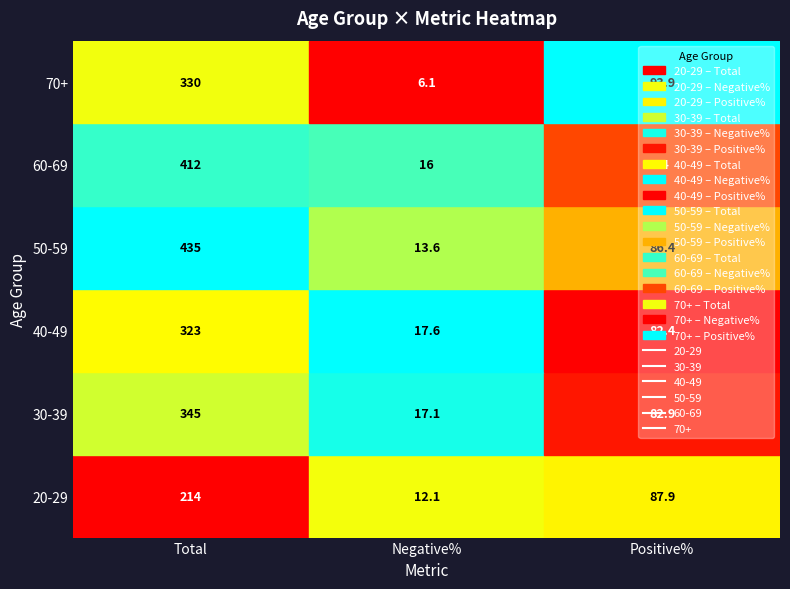

What is the total value across all series at 0?

2059.0